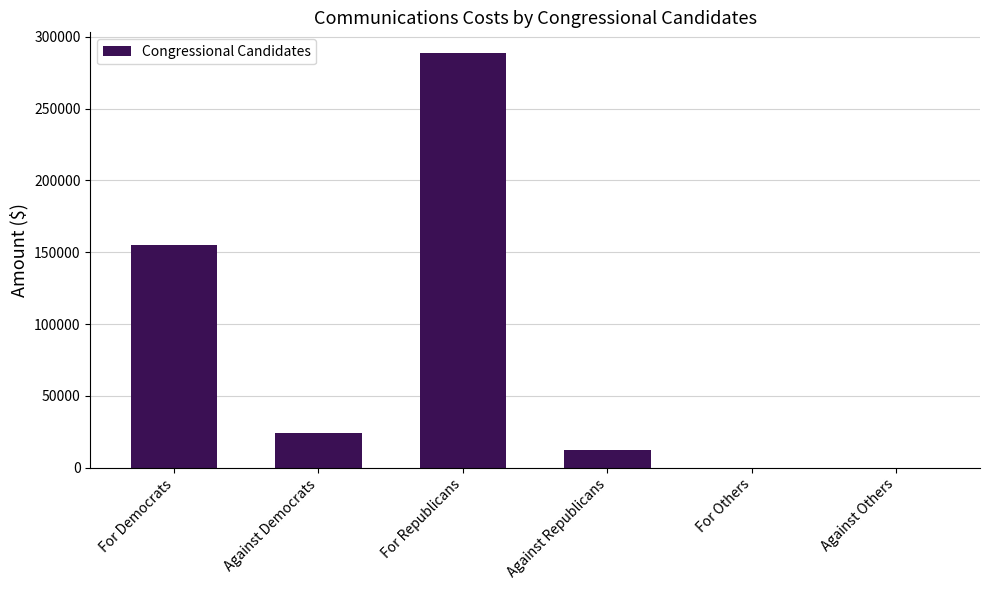

At which label is the value closest to 144341?

For Democrats